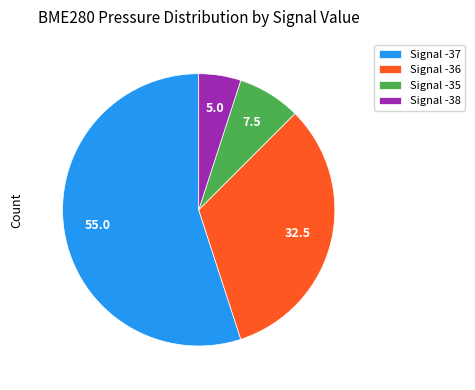

True or false: Signal -36 accounts for 18% of the total.

False